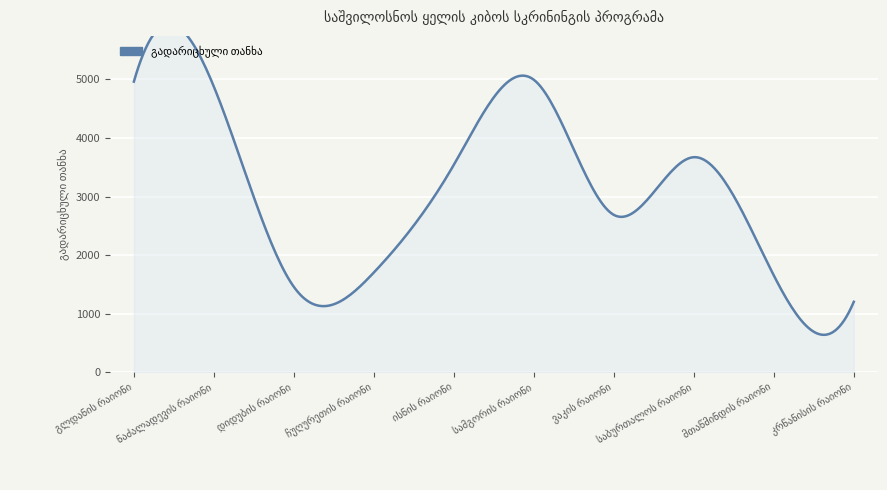

How many lines are shown in the chart?

1